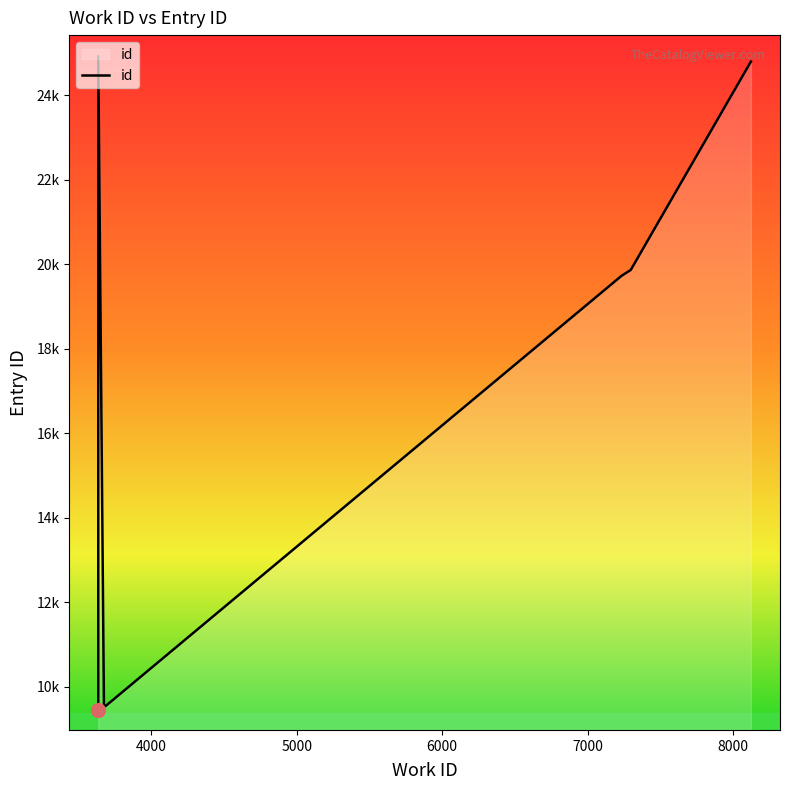

What is the difference between the values at 3636 and 3636?

15467